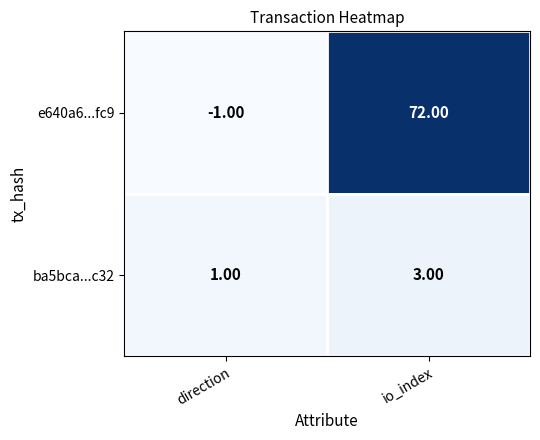

What is the spread (max minus min) of values at direction?

2